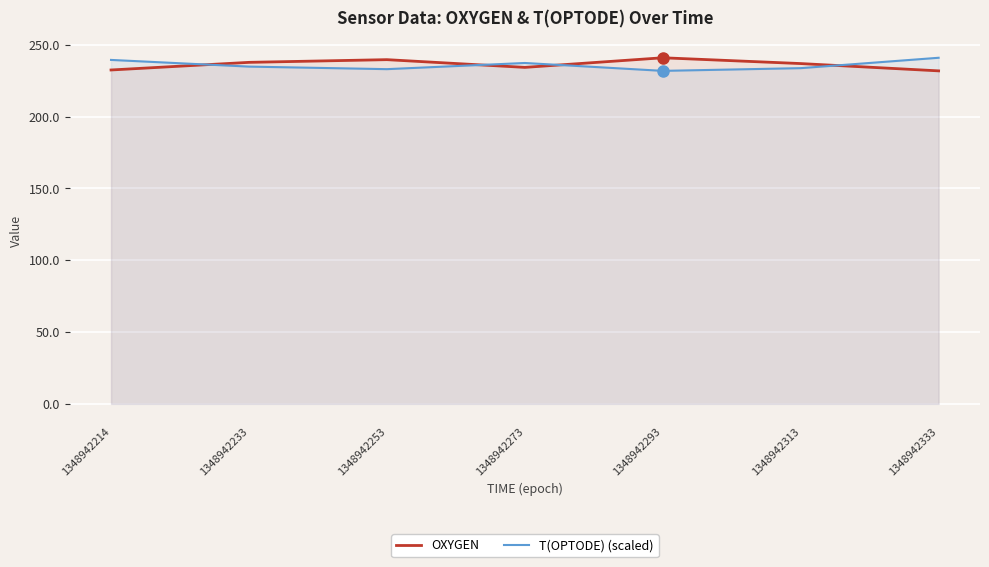

At how many categories does at least one series exceed 240?

2